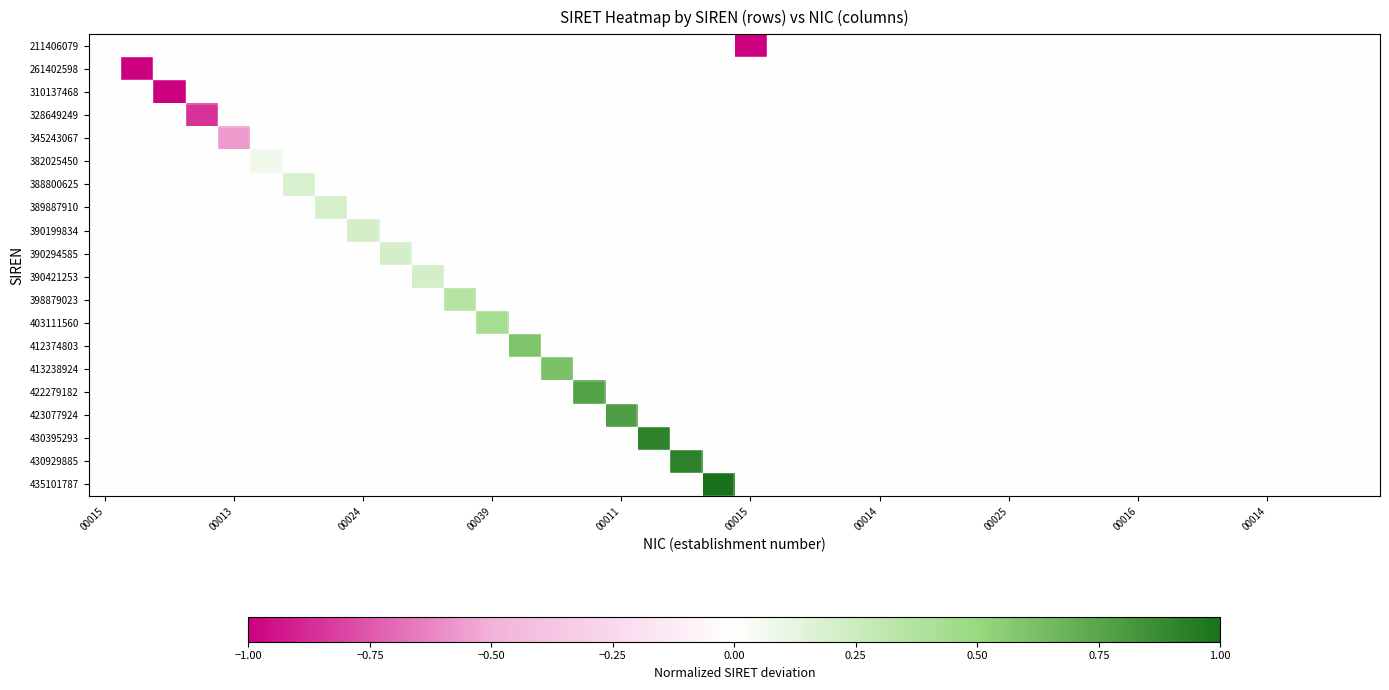

Reading right to left, extract all data points from this chart.

211406079: 0.0	0.0	0.0	0.0	0.0	0.0	0.0	0.0	0.0	0.0	0.0	0.0	0.0	0.0	0.0	0.0	0.0	0.0	0.0	-1.0	0.0	0.0	0.0	0.0	0.0	0.0	0.0	0.0	0.0	0.0	0.0	0.0	0.0	0.0	0.0	0.0	0.0	0.0	0.0	0.0
261402598: 0.0	0.0	0.0	0.0	0.0	0.0	0.0	0.0	0.0	0.0	0.0	0.0	0.0	0.0	0.0	0.0	0.0	0.0	0.0	0.0	0.0	0.0	0.0	0.0	0.0	0.0	0.0	0.0	0.0	0.0	0.0	0.0	0.0	0.0	0.0	0.0	0.0	0.0	-1.0	0.0
310137468: 0.0	0.0	0.0	0.0	0.0	0.0	0.0	0.0	0.0	0.0	0.0	0.0	0.0	0.0	0.0	0.0	0.0	0.0	0.0	0.0	0.0	0.0	0.0	0.0	0.0	0.0	0.0	0.0	0.0	0.0	0.0	0.0	0.0	0.0	0.0	0.0	0.0	-1.0	0.0	0.0
328649249: 0.0	0.0	0.0	0.0	0.0	0.0	0.0	0.0	0.0	0.0	0.0	0.0	0.0	0.0	0.0	0.0	0.0	0.0	0.0	0.0	0.0	0.0	0.0	0.0	0.0	0.0	0.0	0.0	0.0	0.0	0.0	0.0	0.0	0.0	0.0	0.0	-0.9	0.0	0.0	0.0
345243067: 0.0	0.0	0.0	0.0	0.0	0.0	0.0	0.0	0.0	0.0	0.0	0.0	0.0	0.0	0.0	0.0	0.0	0.0	0.0	0.0	0.0	0.0	0.0	0.0	0.0	0.0	0.0	0.0	0.0	0.0	0.0	0.0	0.0	0.0	0.0	-0.6	0.0	0.0	0.0	0.0
382025450: 0.0	0.0	0.0	0.0	0.0	0.0	0.0	0.0	0.0	0.0	0.0	0.0	0.0	0.0	0.0	0.0	0.0	0.0	0.0	0.0	0.0	0.0	0.0	0.0	0.0	0.0	0.0	0.0	0.0	0.0	0.0	0.0	0.0	0.0	0.1	0.0	0.0	0.0	0.0	0.0
388800625: 0.0	0.0	0.0	0.0	0.0	0.0	0.0	0.0	0.0	0.0	0.0	0.0	0.0	0.0	0.0	0.0	0.0	0.0	0.0	0.0	0.0	0.0	0.0	0.0	0.0	0.0	0.0	0.0	0.0	0.0	0.0	0.0	0.0	0.2	0.0	0.0	0.0	0.0	0.0	0.0
389887910: 0.0	0.0	0.0	0.0	0.0	0.0	0.0	0.0	0.0	0.0	0.0	0.0	0.0	0.0	0.0	0.0	0.0	0.0	0.0	0.0	0.0	0.0	0.0	0.0	0.0	0.0	0.0	0.0	0.0	0.0	0.0	0.0	0.2	0.0	0.0	0.0	0.0	0.0	0.0	0.0
390199834: 0.0	0.0	0.0	0.0	0.0	0.0	0.0	0.0	0.0	0.0	0.0	0.0	0.0	0.0	0.0	0.0	0.0	0.0	0.0	0.0	0.0	0.0	0.0	0.0	0.0	0.0	0.0	0.0	0.0	0.0	0.0	0.2	0.0	0.0	0.0	0.0	0.0	0.0	0.0	0.0
390294585: 0.0	0.0	0.0	0.0	0.0	0.0	0.0	0.0	0.0	0.0	0.0	0.0	0.0	0.0	0.0	0.0	0.0	0.0	0.0	0.0	0.0	0.0	0.0	0.0	0.0	0.0	0.0	0.0	0.0	0.0	0.2	0.0	0.0	0.0	0.0	0.0	0.0	0.0	0.0	0.0
390421253: 0.0	0.0	0.0	0.0	0.0	0.0	0.0	0.0	0.0	0.0	0.0	0.0	0.0	0.0	0.0	0.0	0.0	0.0	0.0	0.0	0.0	0.0	0.0	0.0	0.0	0.0	0.0	0.0	0.0	0.2	0.0	0.0	0.0	0.0	0.0	0.0	0.0	0.0	0.0	0.0
398879023: 0.0	0.0	0.0	0.0	0.0	0.0	0.0	0.0	0.0	0.0	0.0	0.0	0.0	0.0	0.0	0.0	0.0	0.0	0.0	0.0	0.0	0.0	0.0	0.0	0.0	0.0	0.0	0.0	0.4	0.0	0.0	0.0	0.0	0.0	0.0	0.0	0.0	0.0	0.0	0.0
403111560: 0.0	0.0	0.0	0.0	0.0	0.0	0.0	0.0	0.0	0.0	0.0	0.0	0.0	0.0	0.0	0.0	0.0	0.0	0.0	0.0	0.0	0.0	0.0	0.0	0.0	0.0	0.0	0.4	0.0	0.0	0.0	0.0	0.0	0.0	0.0	0.0	0.0	0.0	0.0	0.0
412374803: 0.0	0.0	0.0	0.0	0.0	0.0	0.0	0.0	0.0	0.0	0.0	0.0	0.0	0.0	0.0	0.0	0.0	0.0	0.0	0.0	0.0	0.0	0.0	0.0	0.0	0.0	0.6	0.0	0.0	0.0	0.0	0.0	0.0	0.0	0.0	0.0	0.0	0.0	0.0	0.0
413238924: 0.0	0.0	0.0	0.0	0.0	0.0	0.0	0.0	0.0	0.0	0.0	0.0	0.0	0.0	0.0	0.0	0.0	0.0	0.0	0.0	0.0	0.0	0.0	0.0	0.0	0.6	0.0	0.0	0.0	0.0	0.0	0.0	0.0	0.0	0.0	0.0	0.0	0.0	0.0	0.0
422279182: 0.0	0.0	0.0	0.0	0.0	0.0	0.0	0.0	0.0	0.0	0.0	0.0	0.0	0.0	0.0	0.0	0.0	0.0	0.0	0.0	0.0	0.0	0.0	0.0	0.8	0.0	0.0	0.0	0.0	0.0	0.0	0.0	0.0	0.0	0.0	0.0	0.0	0.0	0.0	0.0
423077924: 0.0	0.0	0.0	0.0	0.0	0.0	0.0	0.0	0.0	0.0	0.0	0.0	0.0	0.0	0.0	0.0	0.0	0.0	0.0	0.0	0.0	0.0	0.0	0.8	0.0	0.0	0.0	0.0	0.0	0.0	0.0	0.0	0.0	0.0	0.0	0.0	0.0	0.0	0.0	0.0
430395293: 0.0	0.0	0.0	0.0	0.0	0.0	0.0	0.0	0.0	0.0	0.0	0.0	0.0	0.0	0.0	0.0	0.0	0.0	0.0	0.0	0.0	0.0	0.9	0.0	0.0	0.0	0.0	0.0	0.0	0.0	0.0	0.0	0.0	0.0	0.0	0.0	0.0	0.0	0.0	0.0
430929885: 0.0	0.0	0.0	0.0	0.0	0.0	0.0	0.0	0.0	0.0	0.0	0.0	0.0	0.0	0.0	0.0	0.0	0.0	0.0	0.0	0.0	0.9	0.0	0.0	0.0	0.0	0.0	0.0	0.0	0.0	0.0	0.0	0.0	0.0	0.0	0.0	0.0	0.0	0.0	0.0
435101787: 0.0	0.0	0.0	0.0	0.0	0.0	0.0	0.0	0.0	0.0	0.0	0.0	0.0	0.0	0.0	0.0	0.0	0.0	0.0	0.0	1.0	0.0	0.0	0.0	0.0	0.0	0.0	0.0	0.0	0.0	0.0	0.0	0.0	0.0	0.0	0.0	0.0	0.0	0.0	0.0